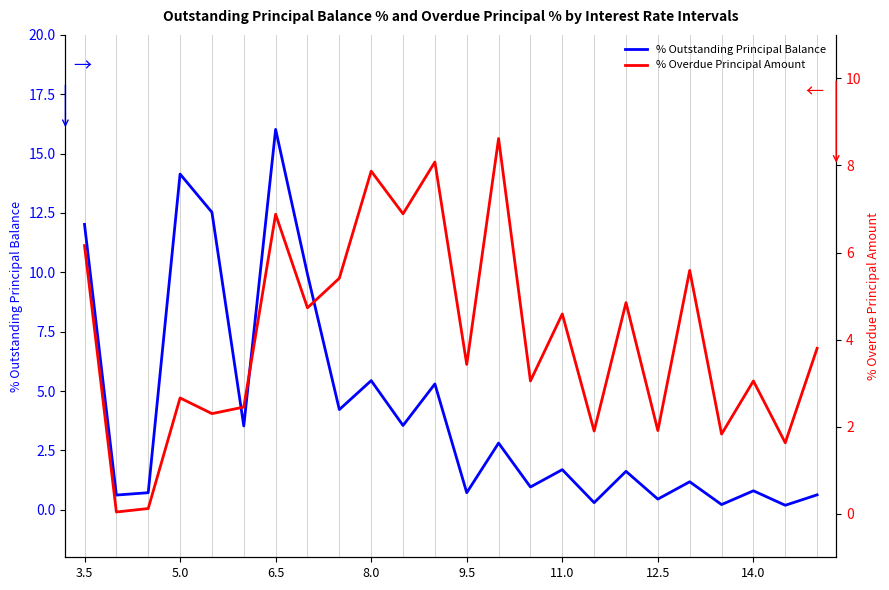

What is the maximum value for % Outstanding Principal Balance?

16.0